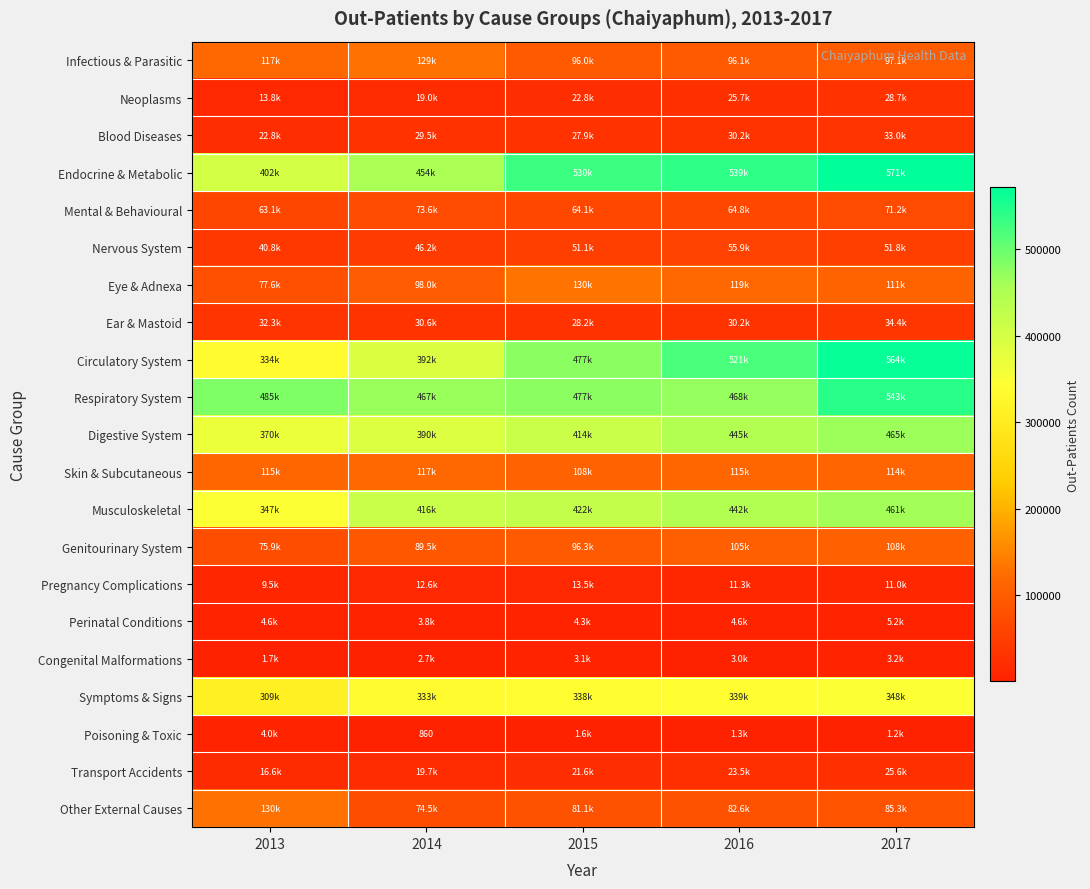

What is the total value across all series at 2015?

3408186